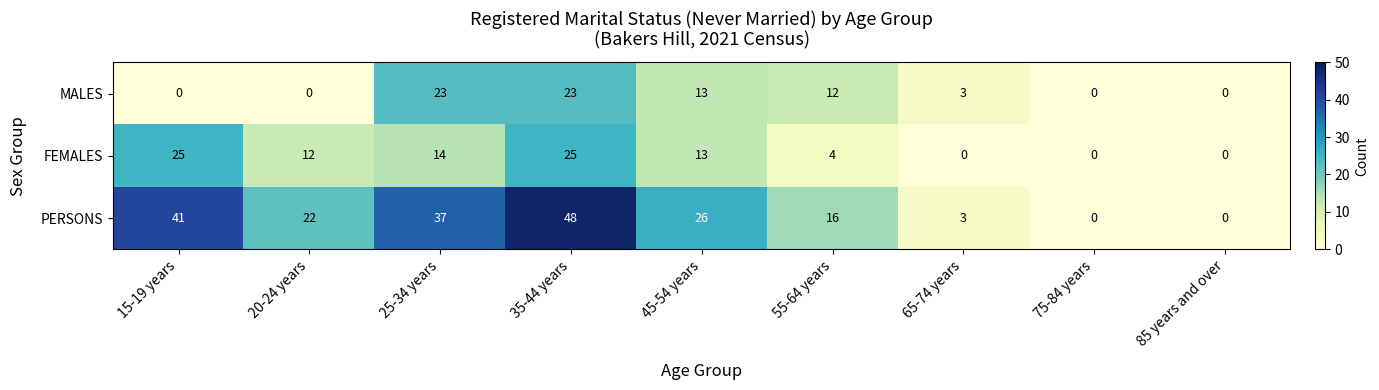

Which series has the largest range (max minus min)?

PERSONS